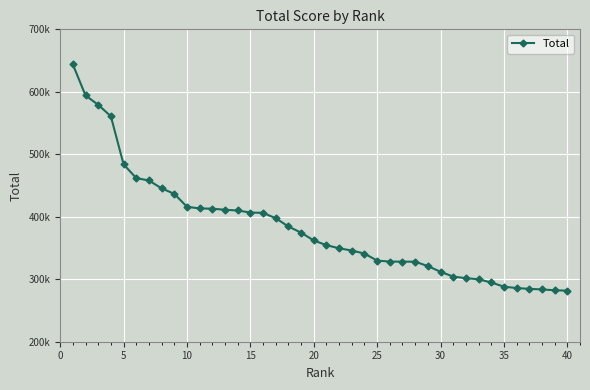

Is this an area chart (filled region under the line)?

No